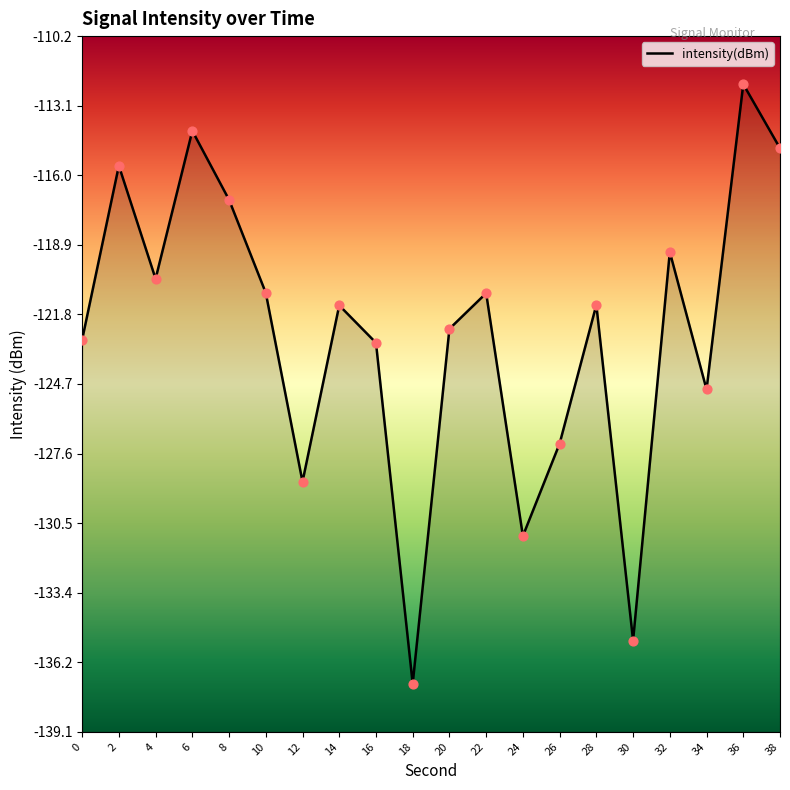

What is the change in value from 14 to 16?

-1.6